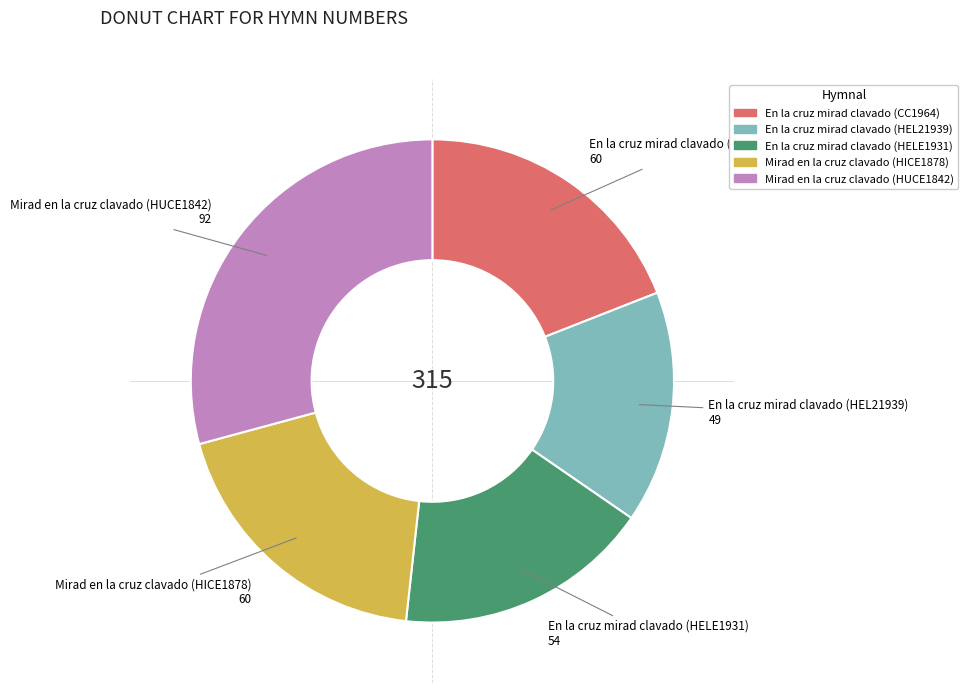

The Mirad en la cruz clavado (HUCE1842) slice represents 37% of the pie. True or false?

False